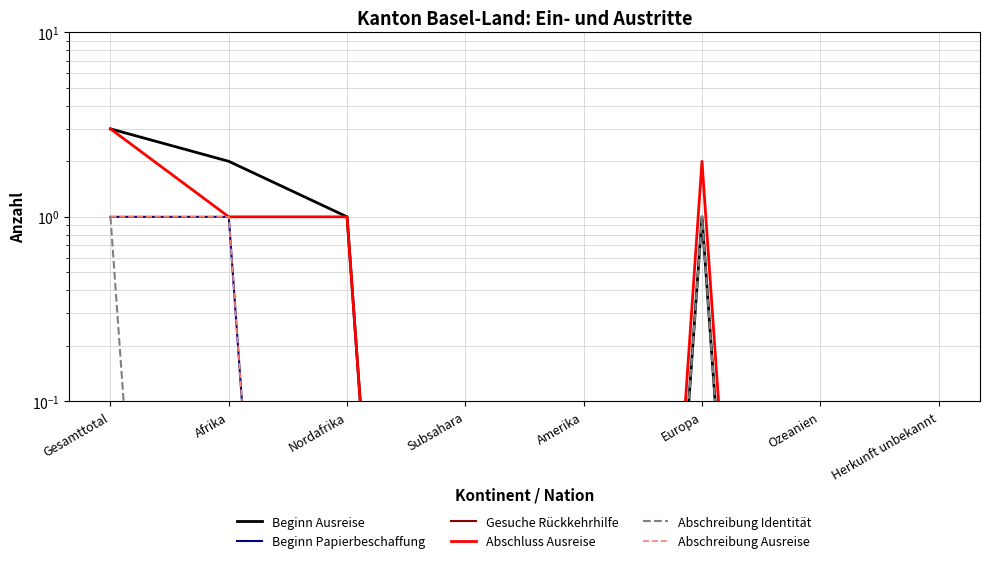

Which series has the largest total across all categories?

Beginn Ausreise